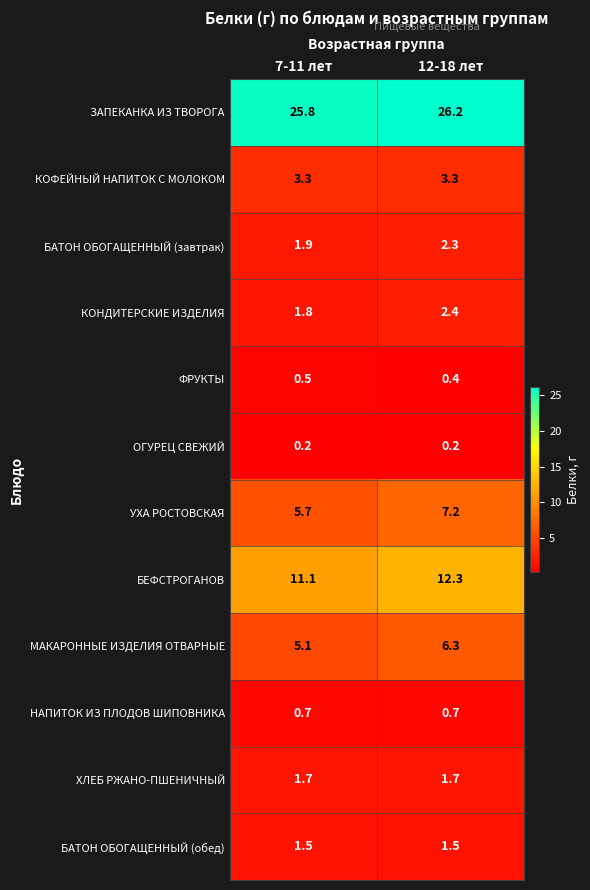

Reading right to left, list all the values displayed in this chart.

ЗАПЕКАНКА ИЗ ТВОРОГА: 26.2	25.8
КОФЕЙНЫЙ НАПИТОК С МОЛОКОМ: 3.3	3.3
БАТОН ОБОГАЩЕННЫЙ (завтрак): 2.3	1.9
КОНДИТЕРСКИЕ ИЗДЕЛИЯ: 2.4	1.8
ФРУКТЫ: 0.4	0.5
ОГУРЕЦ СВЕЖИЙ: 0.2	0.2
УХА РОСТОВСКАЯ: 7.2	5.7
БЕФСТРОГАНОВ: 12.3	11.1
МАКАРОННЫЕ ИЗДЕЛИЯ ОТВАРНЫЕ: 6.3	5.1
НАПИТОК ИЗ ПЛОДОВ ШИПОВНИКА: 0.7	0.7
ХЛЕБ РЖАНО-ПШЕНИЧНЫЙ: 1.7	1.7
БАТОН ОБОГАЩЕННЫЙ (обед): 1.5	1.5